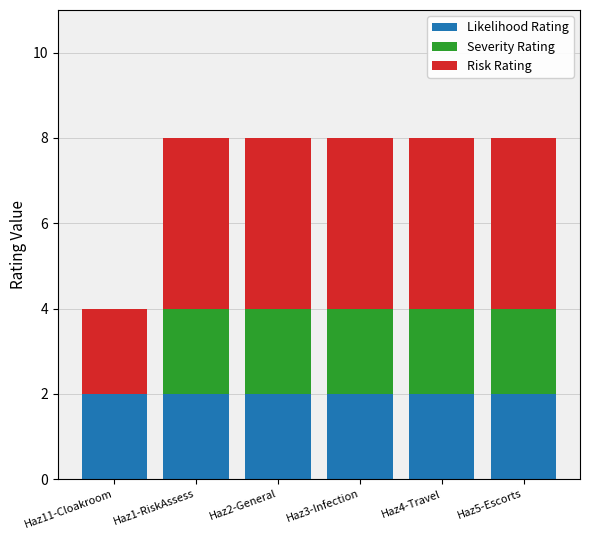

What is the total value across all series at Haz3-Infection?

8